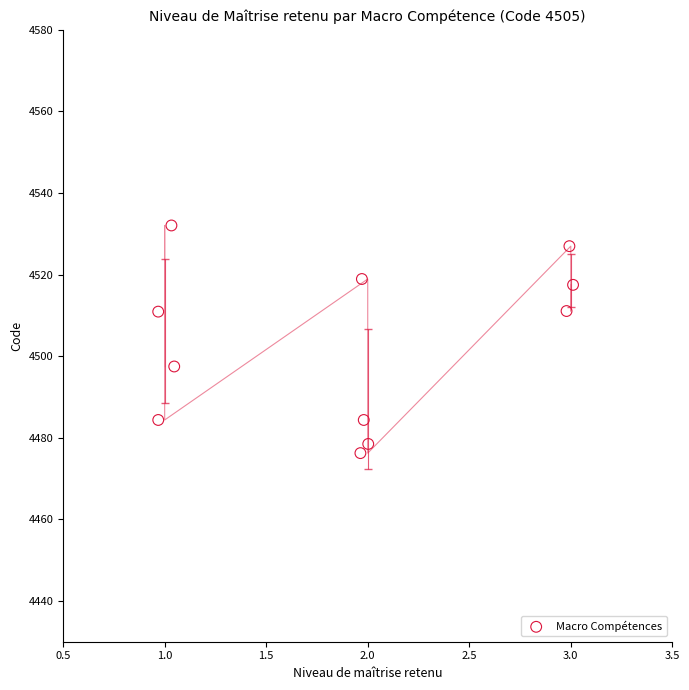

What is the range of Y values (max minus min)?

55.8